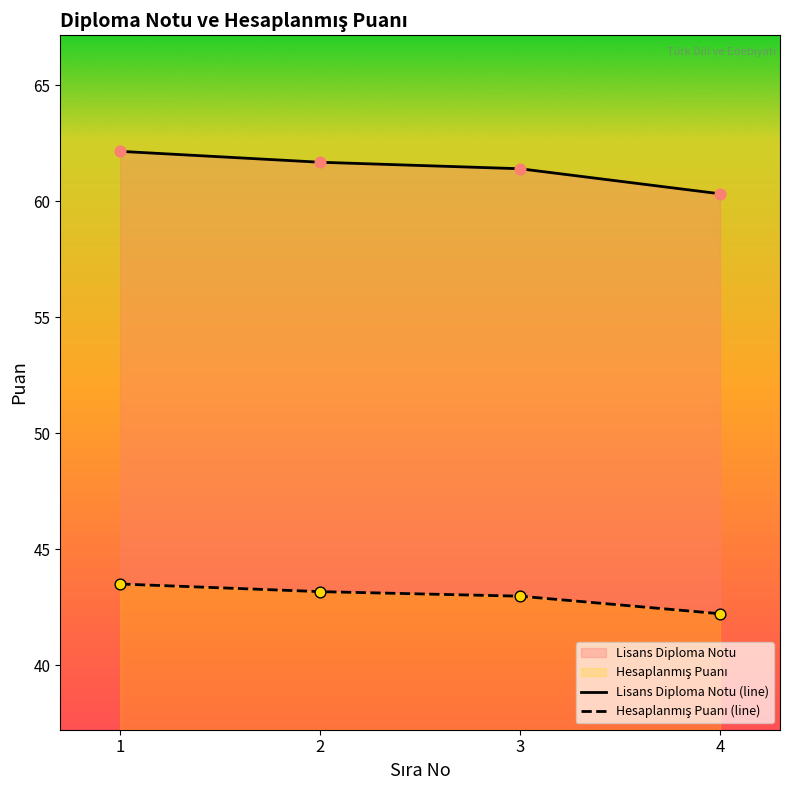

Is the value of Hesaplanmış Puanı (line) at 4 greater than the value of Lisans Diploma Notu (line) at 4?

No